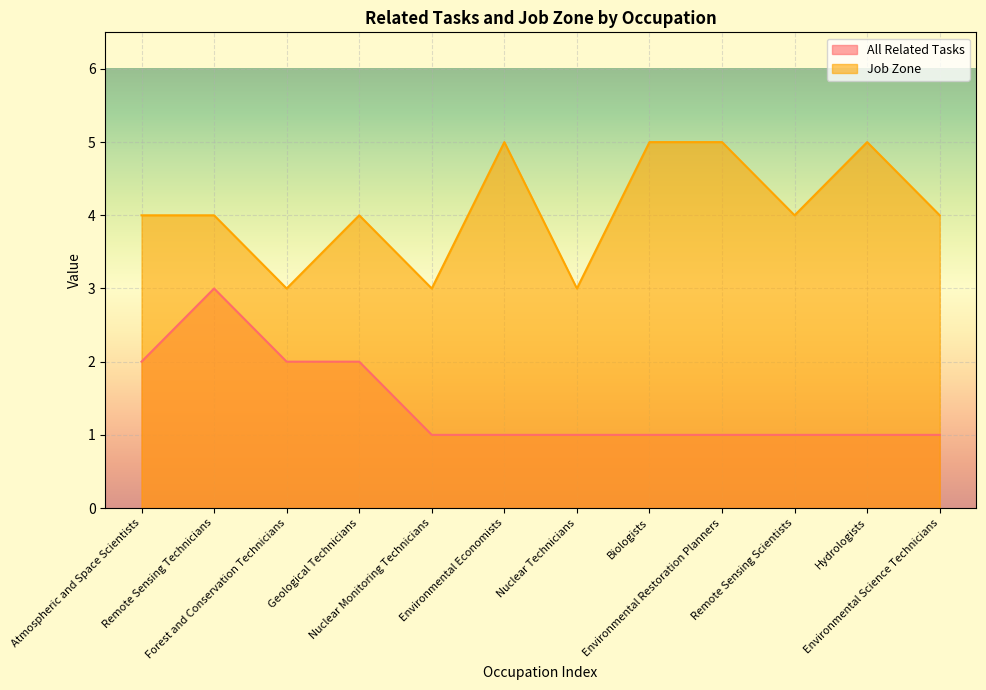

What position from the right is Geological Technicians?

9